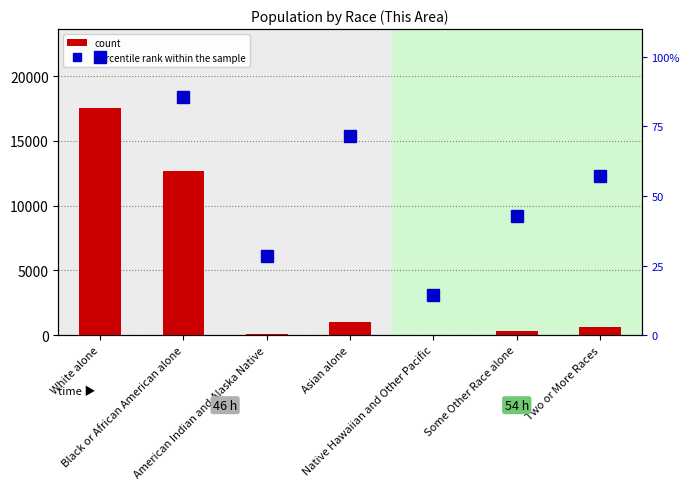

What is the spread (max minus min) of values at White alone?

17410.0